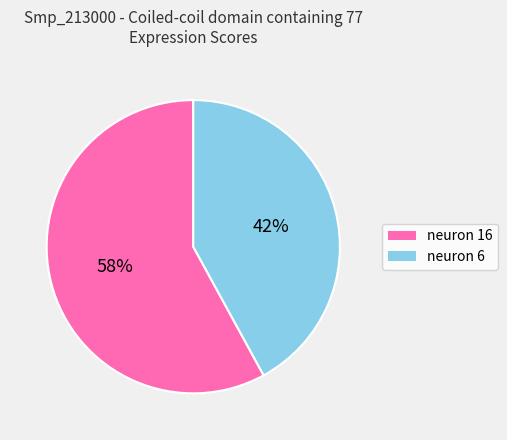

How many segments does this pie chart have?

2